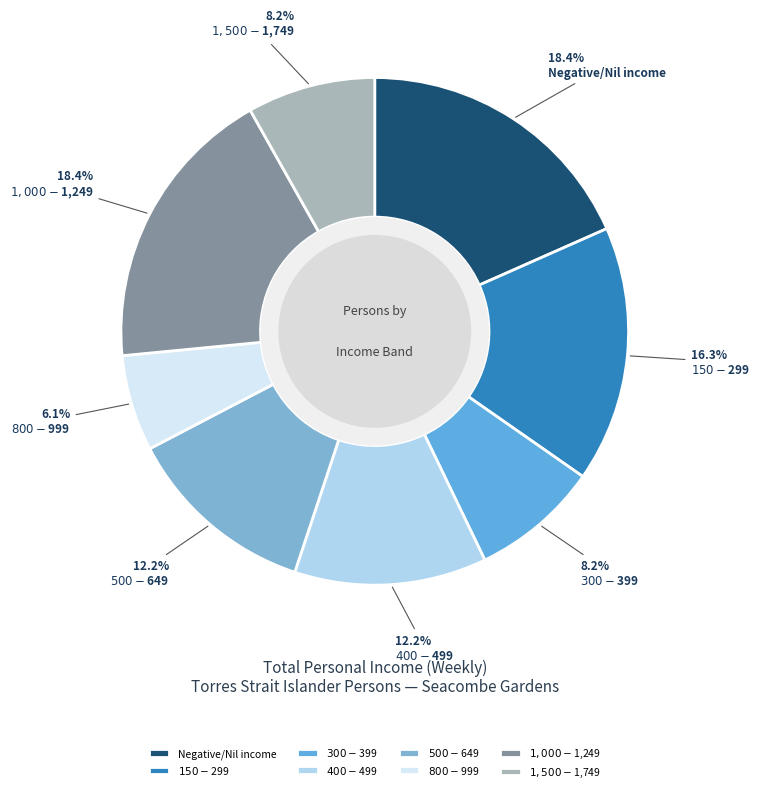

What percentage do $300-$399 and Negative/Nil income together represent?

26.5%